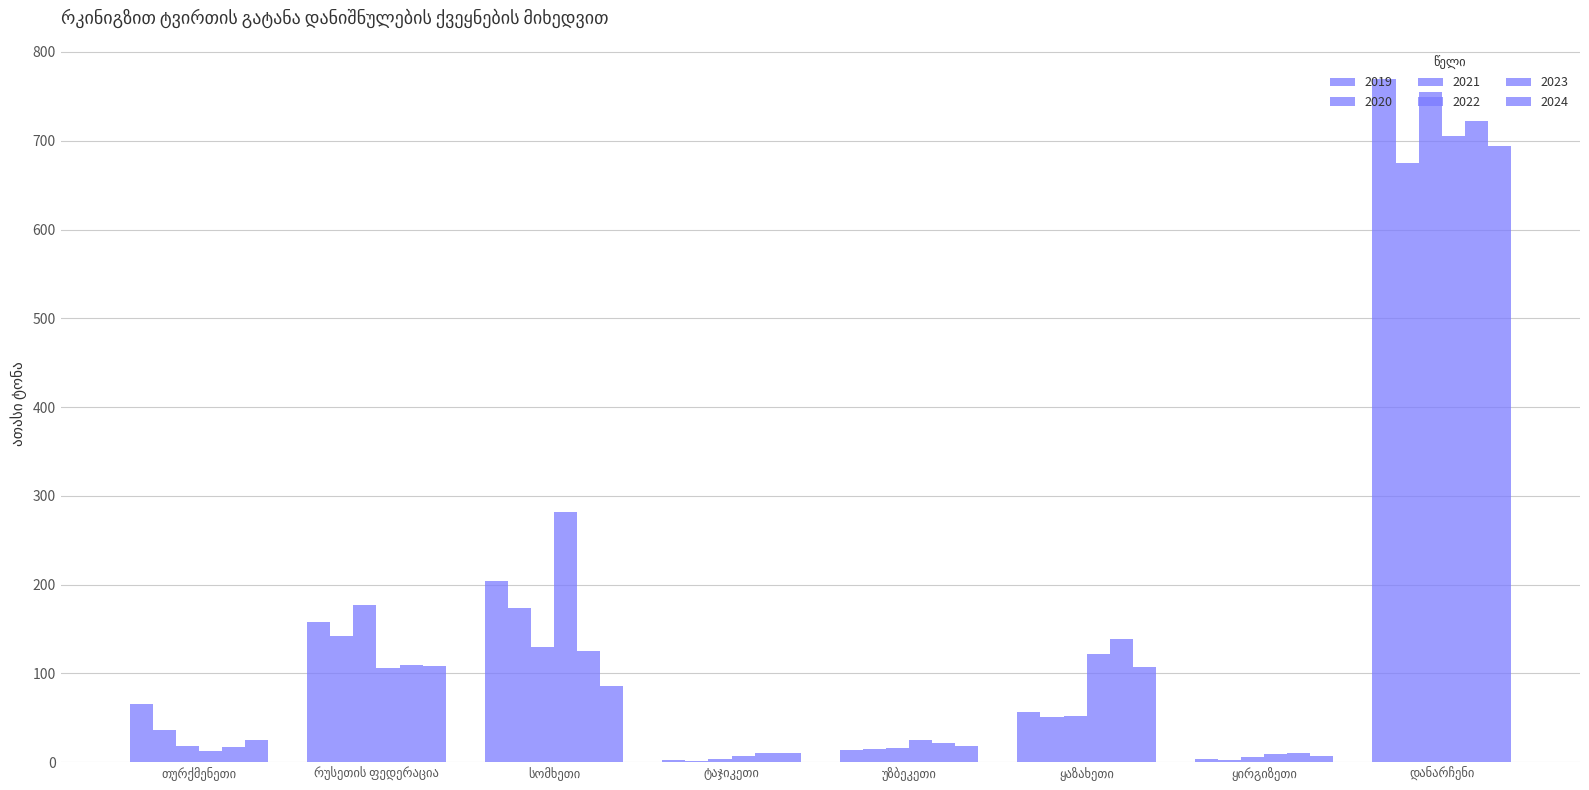

Are the bars grouped side by side (vs. stacked)?

Yes